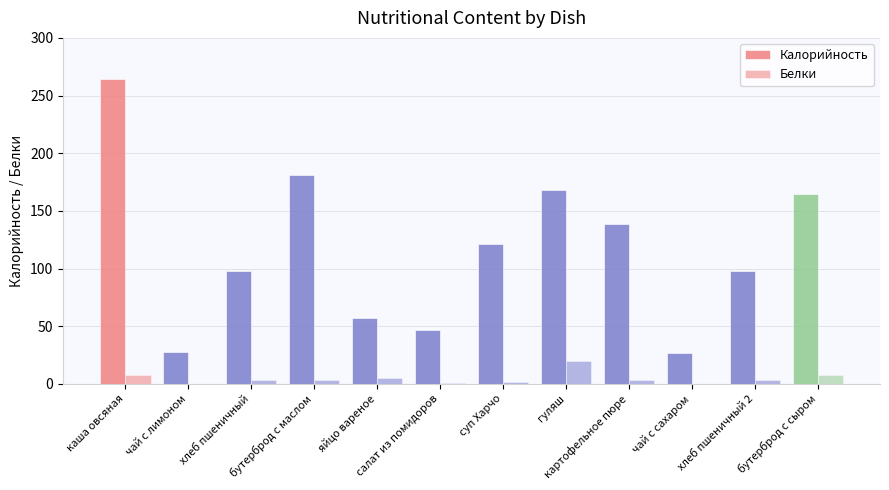

What is the difference between the second highest and minimum values in the Калорийность series?

154